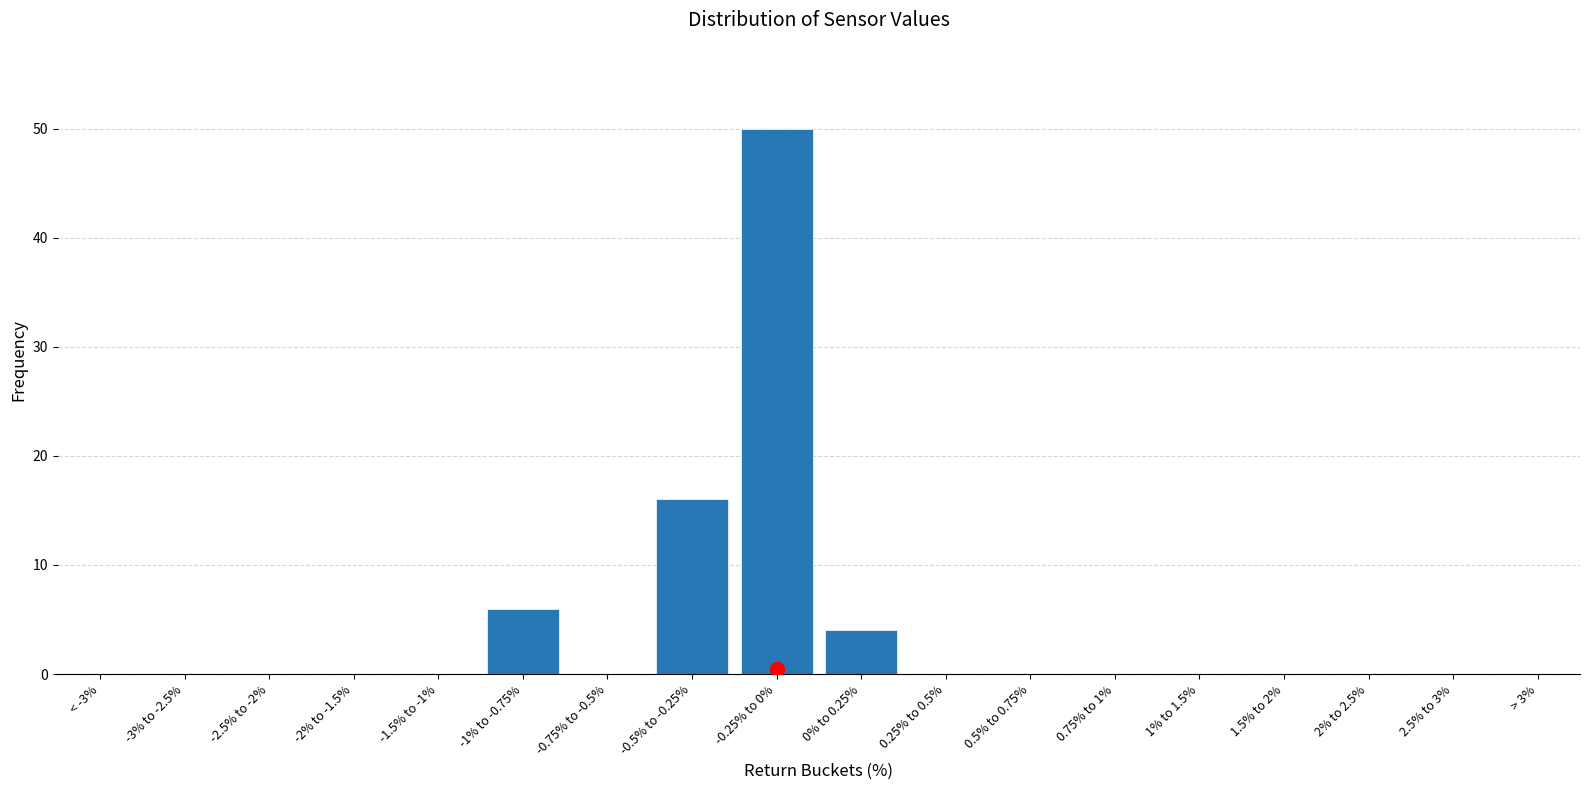

Reading left to right, what are all the values shown in this chart?

< -3%=0	-3% to -2.5%=0	-2.5% to -2%=0	-2% to -1.5%=0	-1.5% to -1%=0	-1% to -0.75%=6	-0.75% to -0.5%=0	-0.5% to -0.25%=16	-0.25% to 0%=50	0% to 0.25%=4	0.25% to 0.5%=0	0.5% to 0.75%=0	0.75% to 1%=0	1% to 1.5%=0	1.5% to 2%=0	2% to 2.5%=0	2.5% to 3%=0	> 3%=0